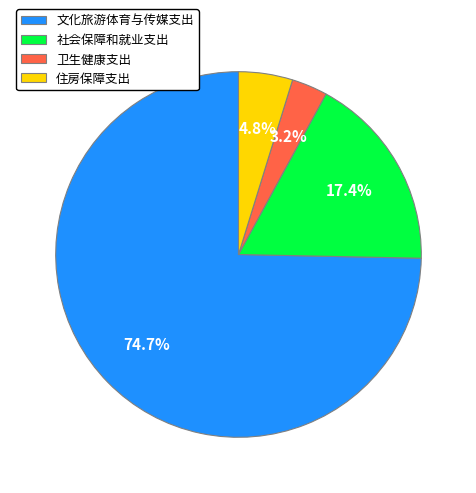

What is the largest slice in the pie chart?

文化旅游体育与传媒支出